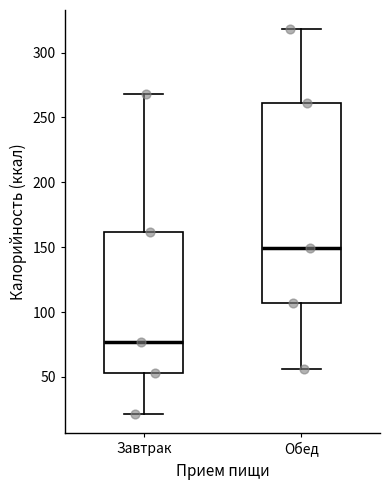

Which box has the highest median line?

Обед